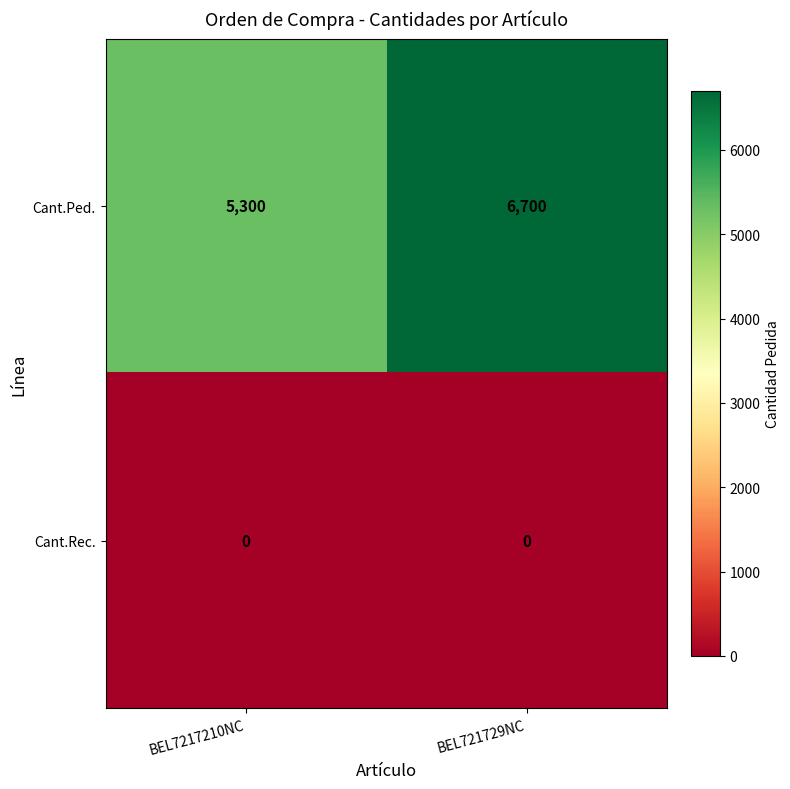

What is the total value across all series at BEL721729NC?

6700